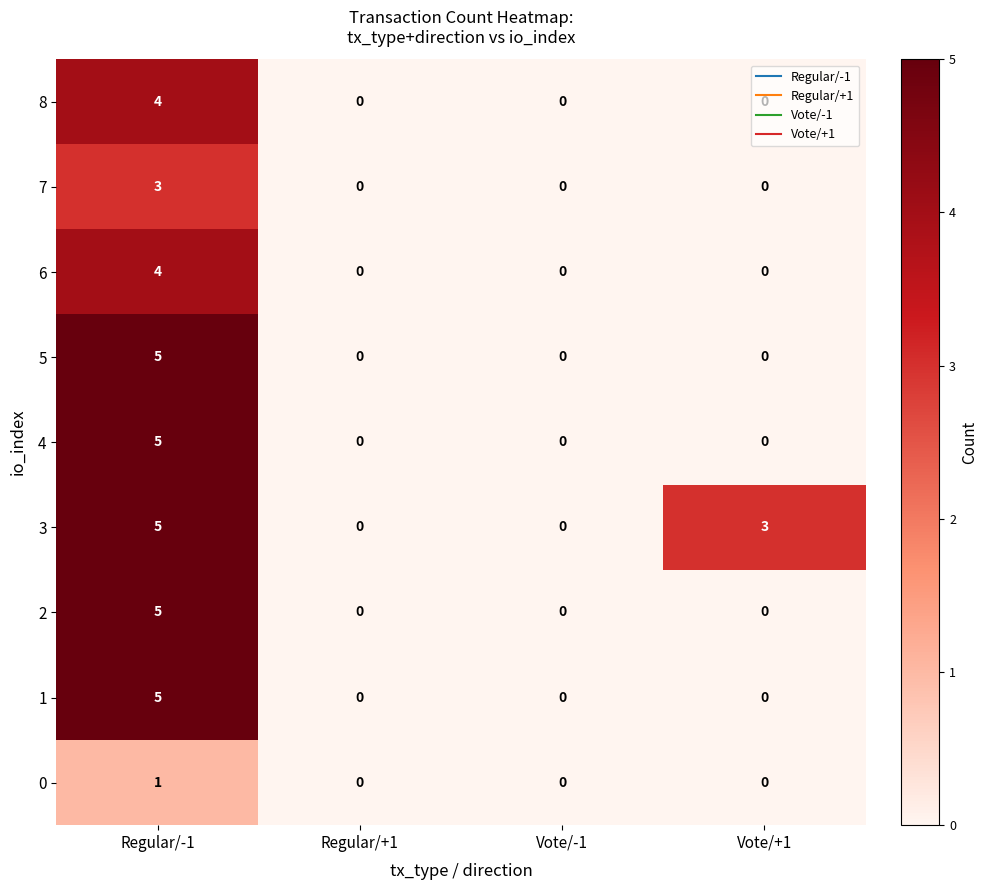

What is the sum of all 7 values?

3